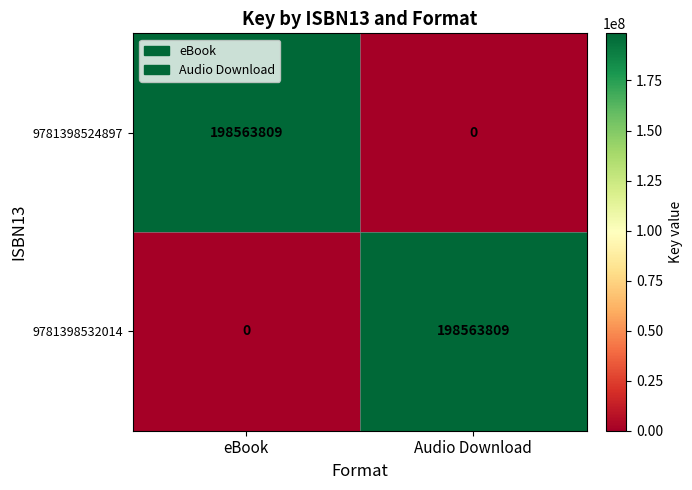

Which category has the lowest value in the 9781398532014 series?

eBook